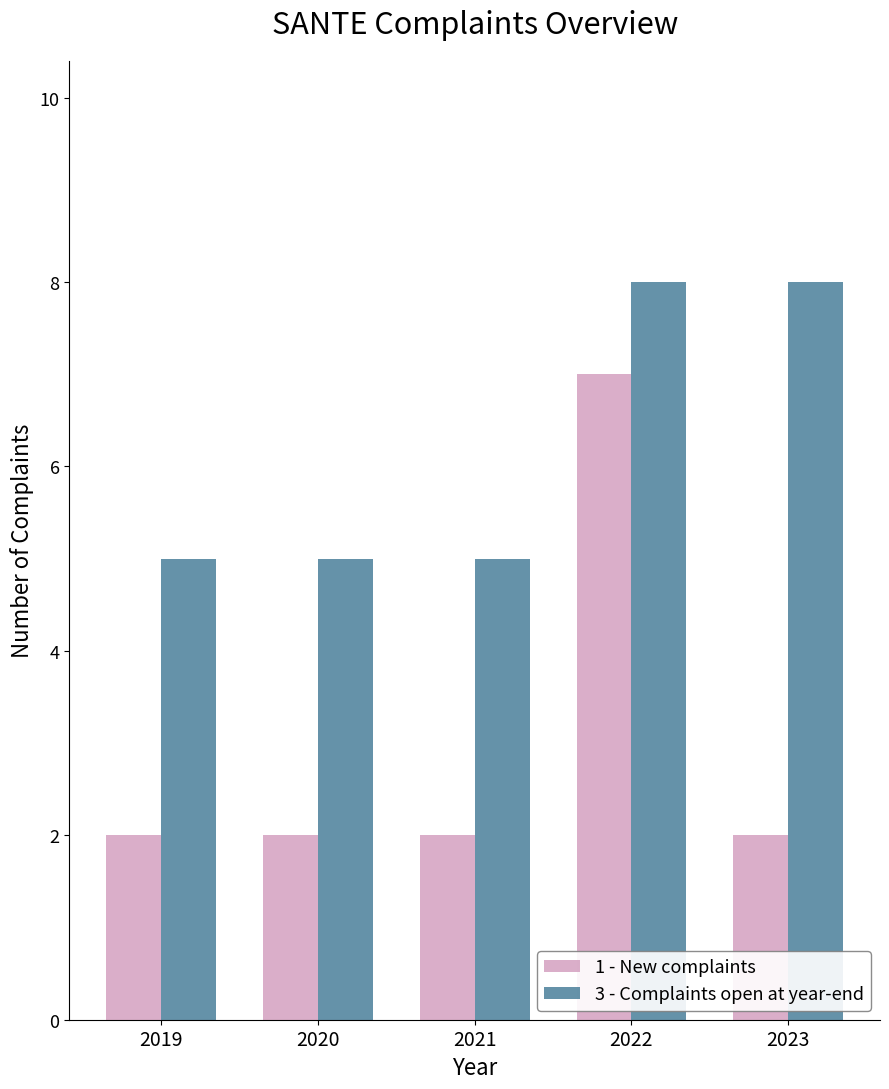

What is the value of the 1 - New complaints bar at the 2nd from the left?

2